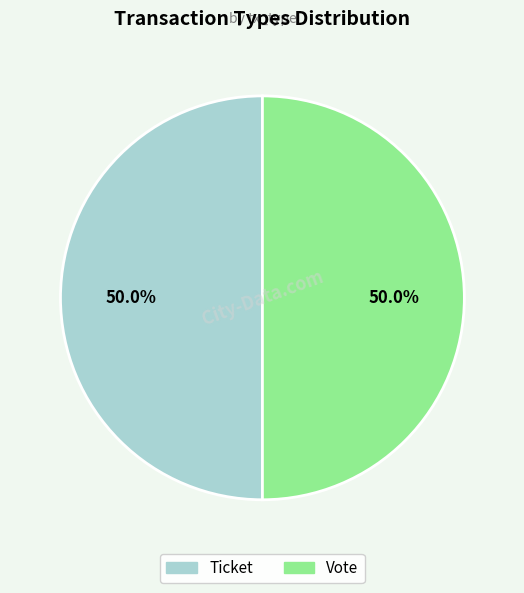

To the nearest percent, what is the average slice percentage?

50%